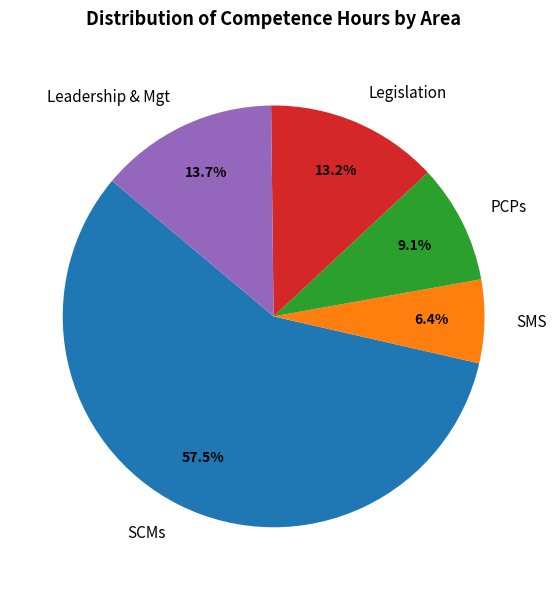

To the nearest percent, what percentage of the pie is PCPs?

9%